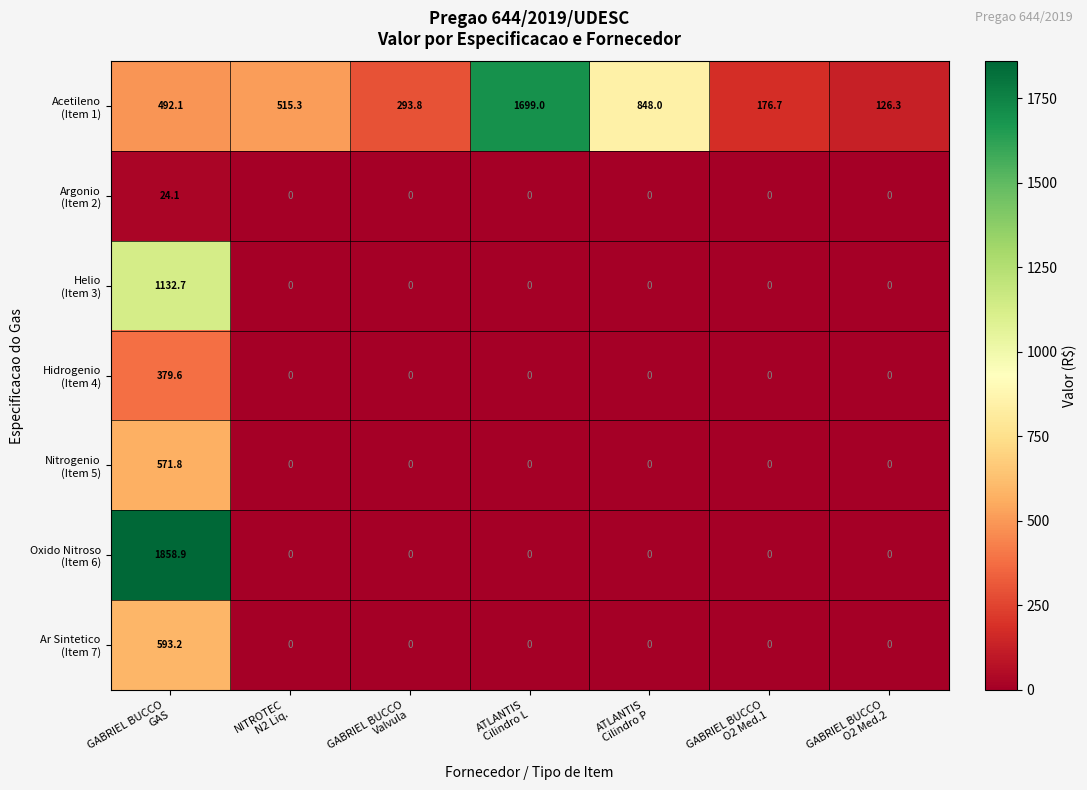

What is the maximum value shown in the chart?

1858.9